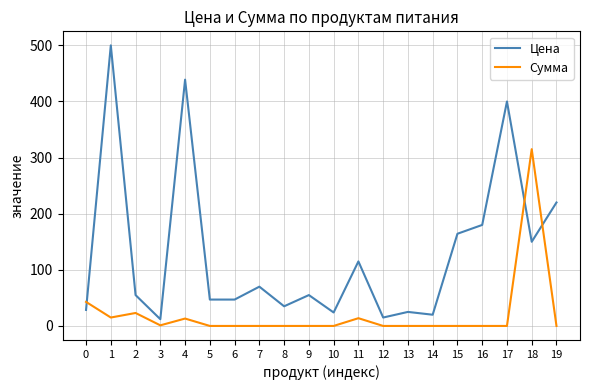

What is the difference between the maximum and second lowest values in the Сумма series?

315.0